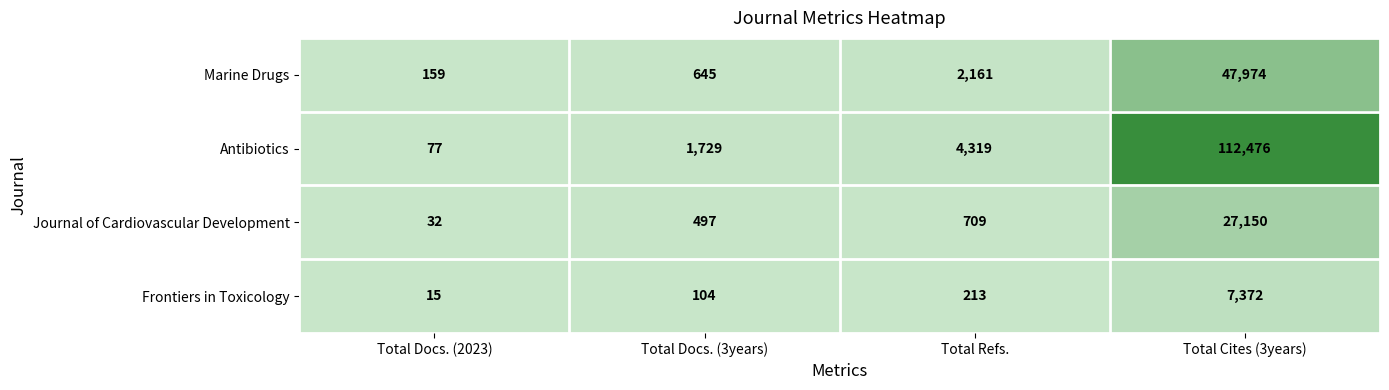

What is the difference between the maximum and minimum values in the Frontiers in Toxicology series?

7357